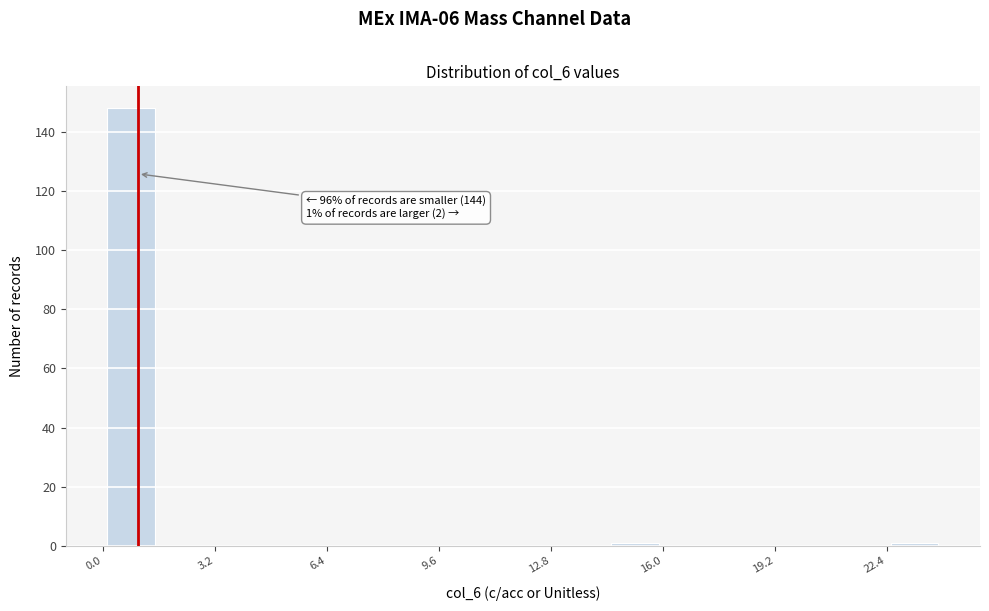

Around what value on the x-axis is the tallest bar? Give the approximate position of its centre, as read against the axis.

1.0